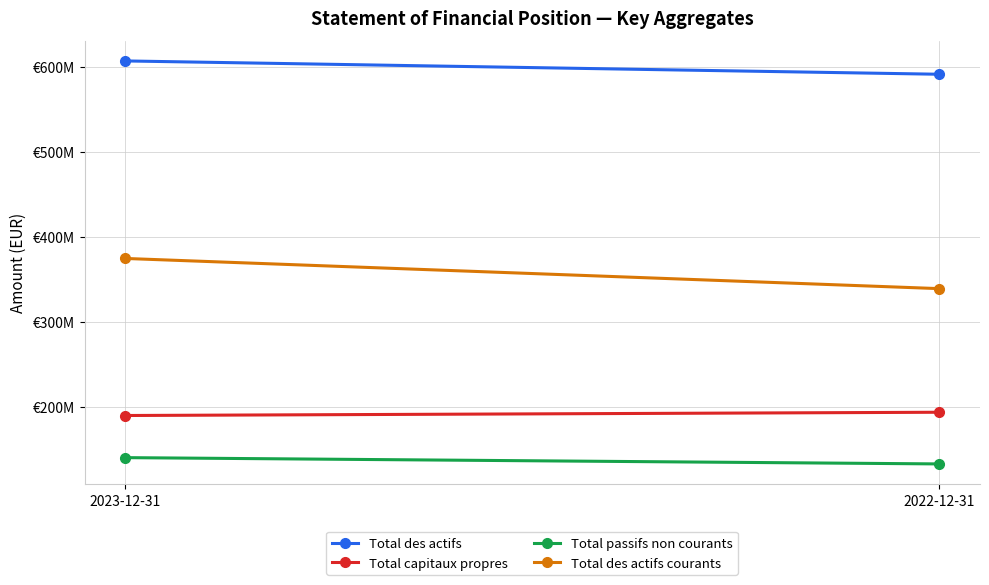

How many lines are shown in the chart?

4